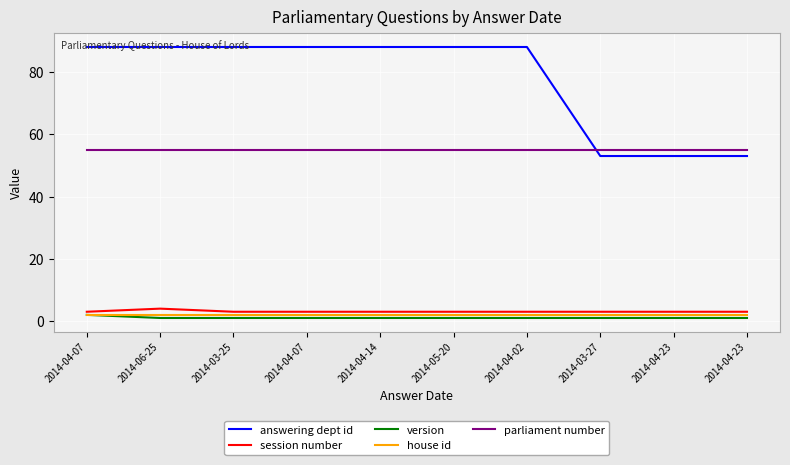

What is the sum of all house id values?

20